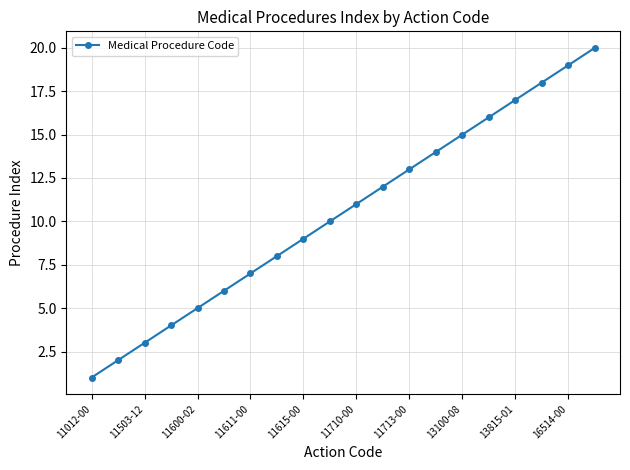

Reading left to right, what are all the values shown in this chart?

1	2	3	4	5	6	7	8	9	10	11	12	13	14	15	16	17	18	19	20